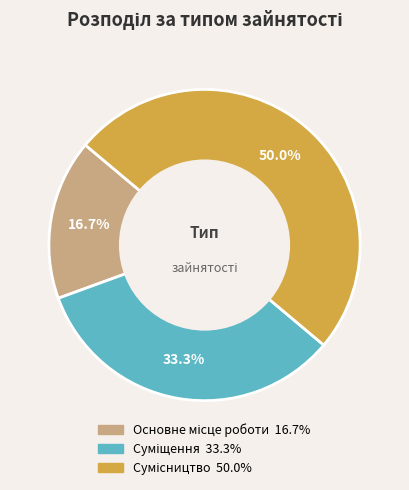

Does any single category account for the majority?

No